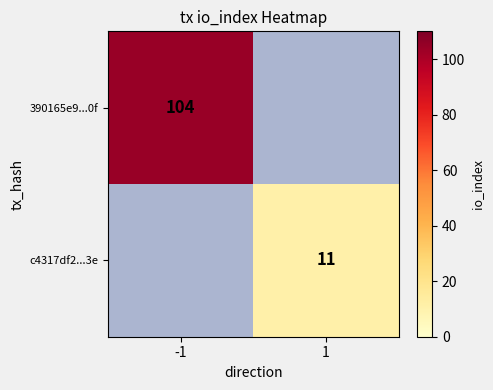

At which category does the chart reach its minimum across all series?

1